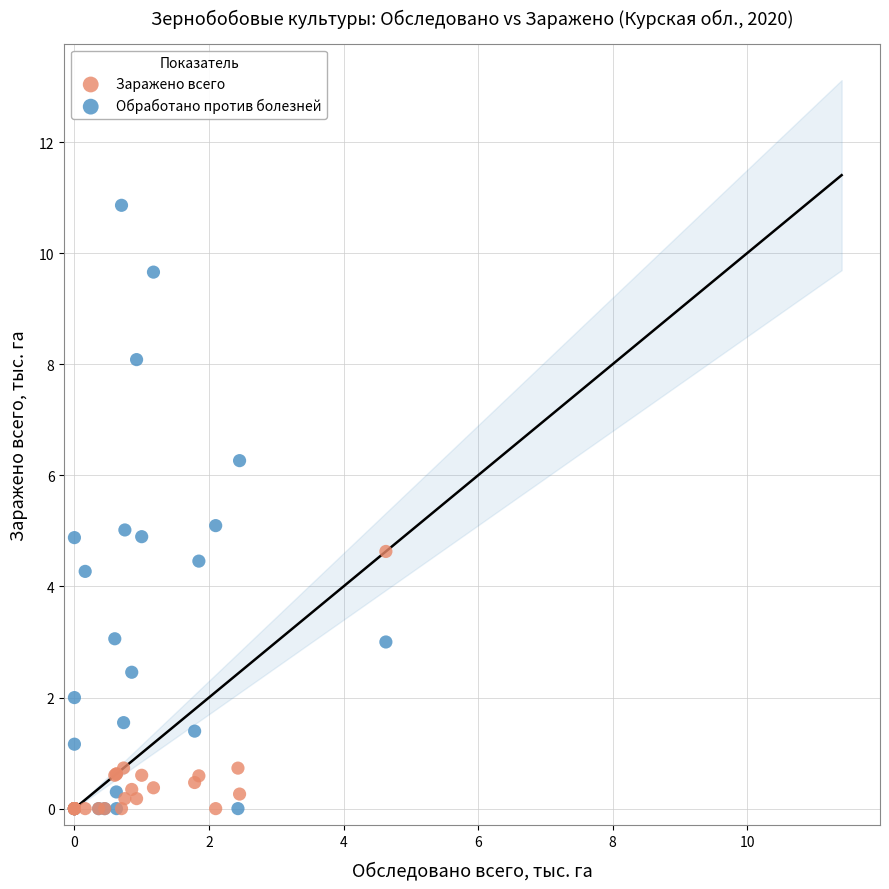

What are all the series names shown in the legend?

Заражено всего, Обработано против болезней